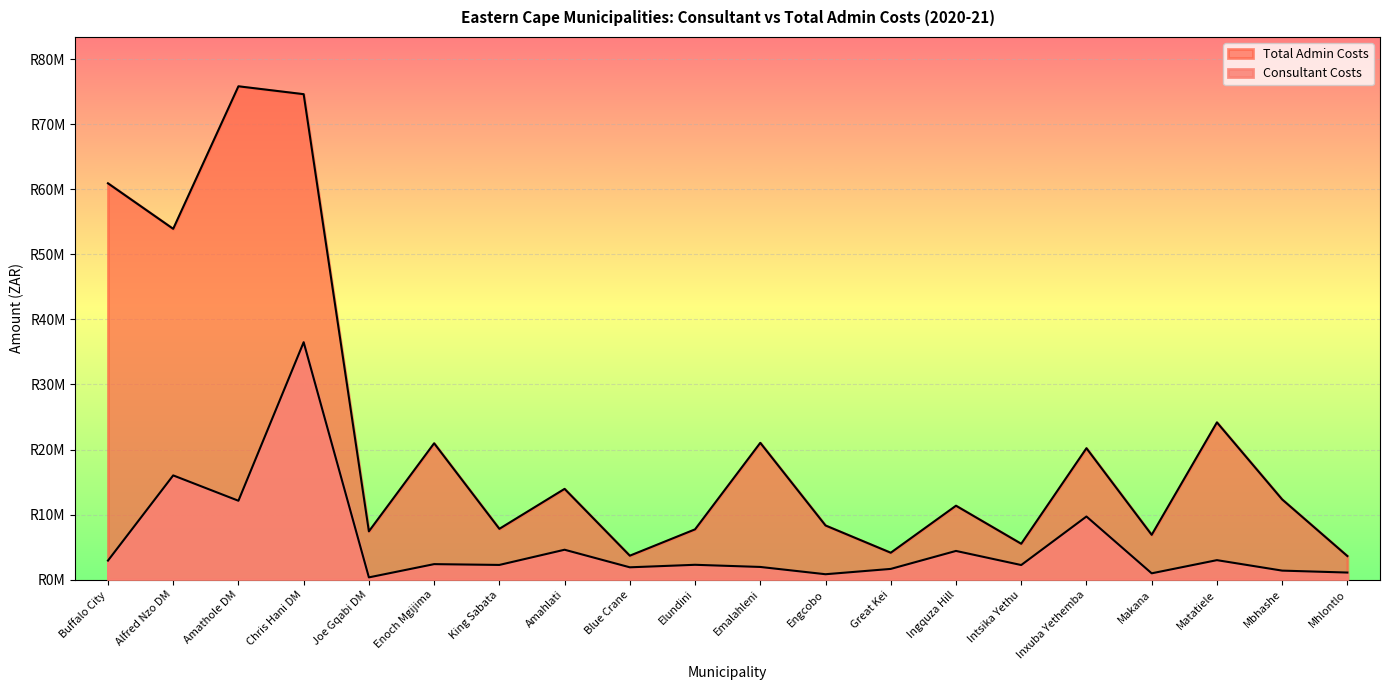

What is the label of the 20th point from the right?

Buffalo City